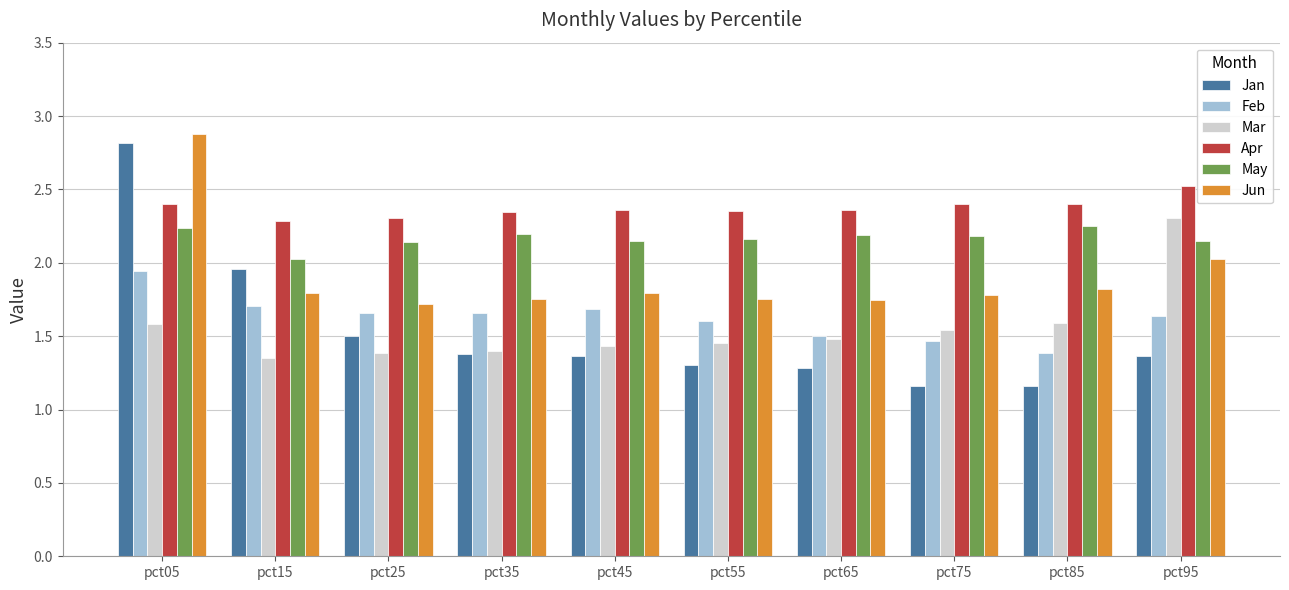

Rank the series by their maximum value, from highest to lowest.

Jun, Jan, Apr, Mar, May, Feb